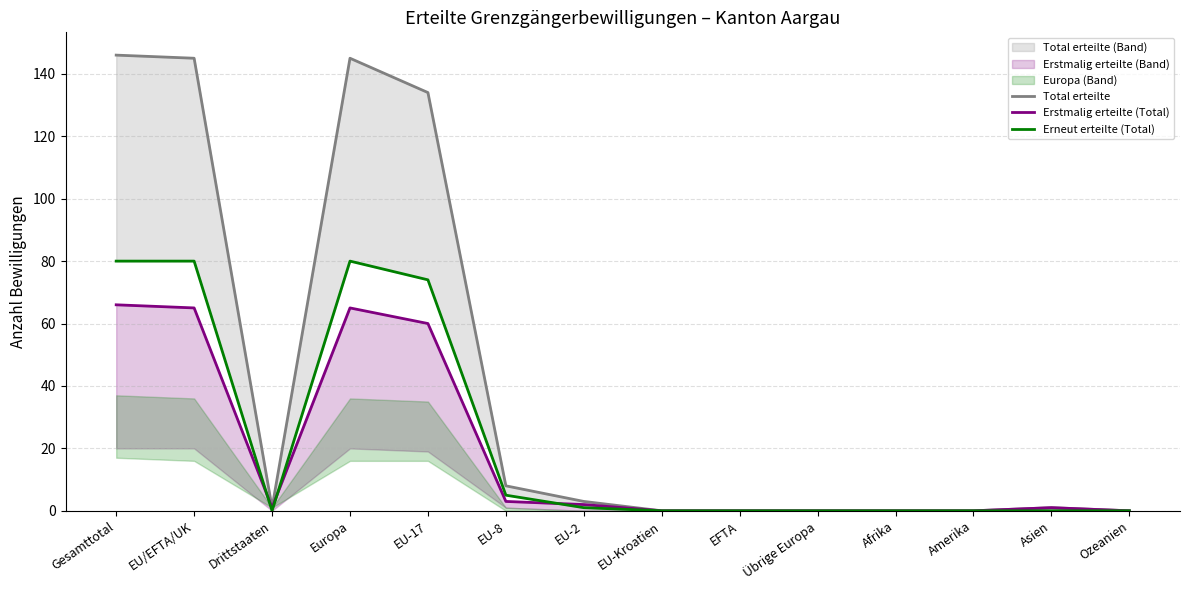

The Erstmalig erteilte (Total) series shows 112 at EU/EFTA/UK. True or false?

False